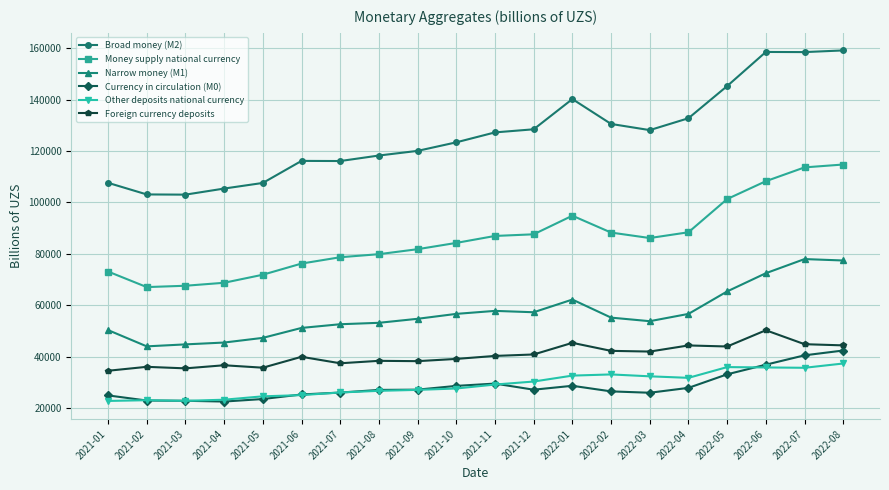

True or false: Foreign currency deposits has more than 0 interior local peaks.

True